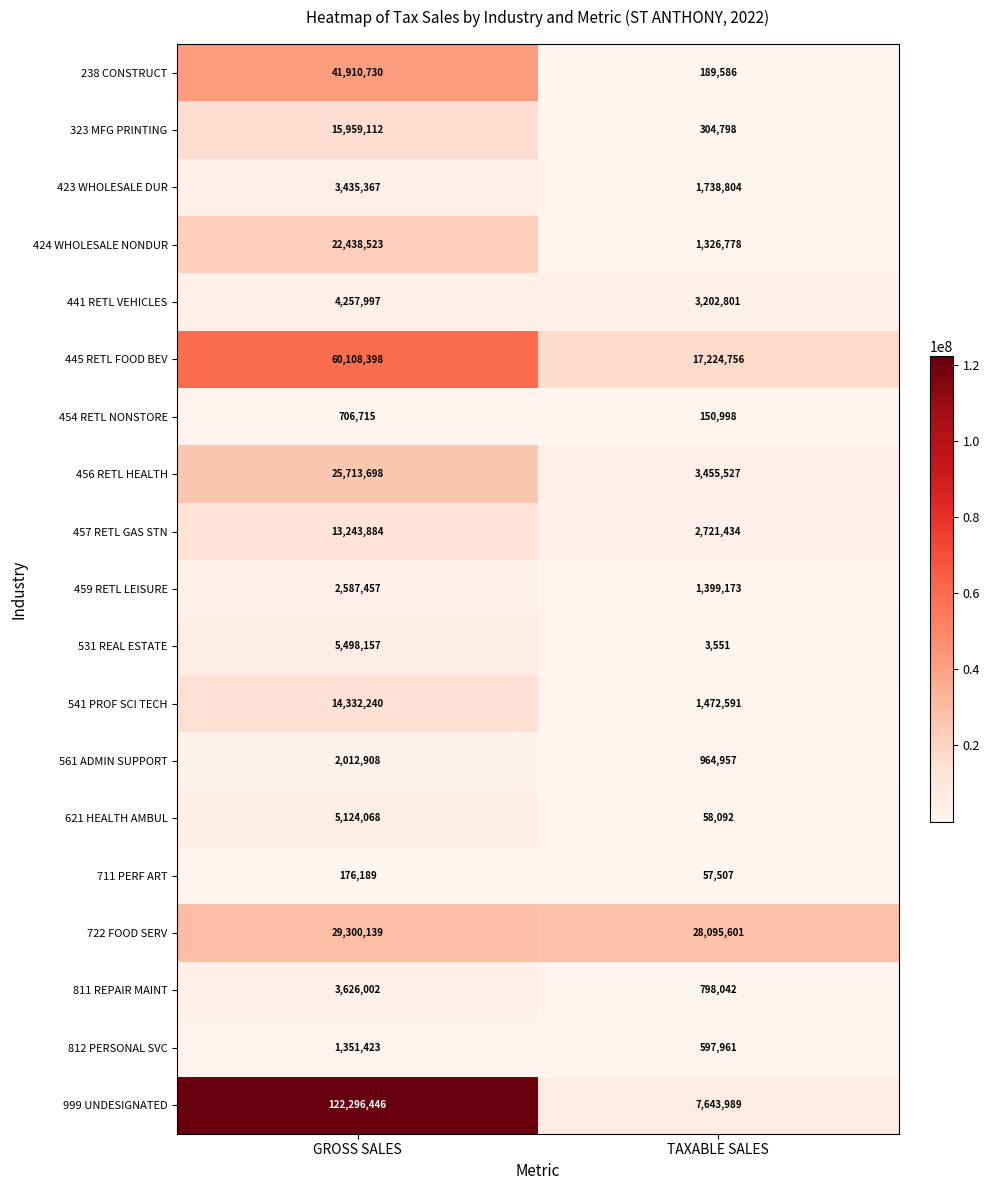

Rank the series at TAXABLE SALES from highest to lowest value.

722 FOOD SERV, 445 RETL FOOD BEV, 999 UNDESIGNATED, 456 RETL HEALTH, 441 RETL VEHICLES, 457 RETL GAS STN, 423 WHOLESALE DUR, 541 PROF SCI TECH, 459 RETL LEISURE, 424 WHOLESALE NONDUR, 561 ADMIN SUPPORT, 811 REPAIR MAINT, 812 PERSONAL SVC, 323 MFG PRINTING, 238 CONSTRUCT, 454 RETL NONSTORE, 621 HEALTH AMBUL, 711 PERF ART, 531 REAL ESTATE